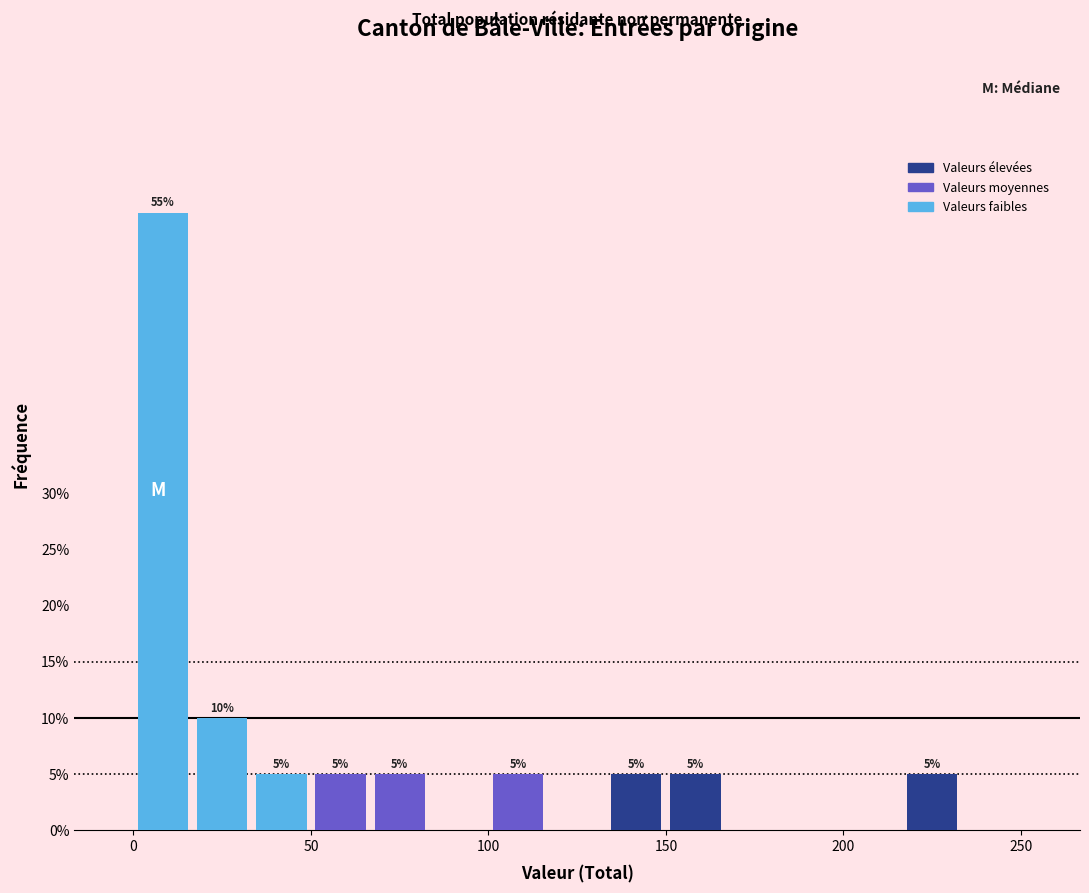

Read against the x-axis, roughly where is the centre of the tallest bar?

10